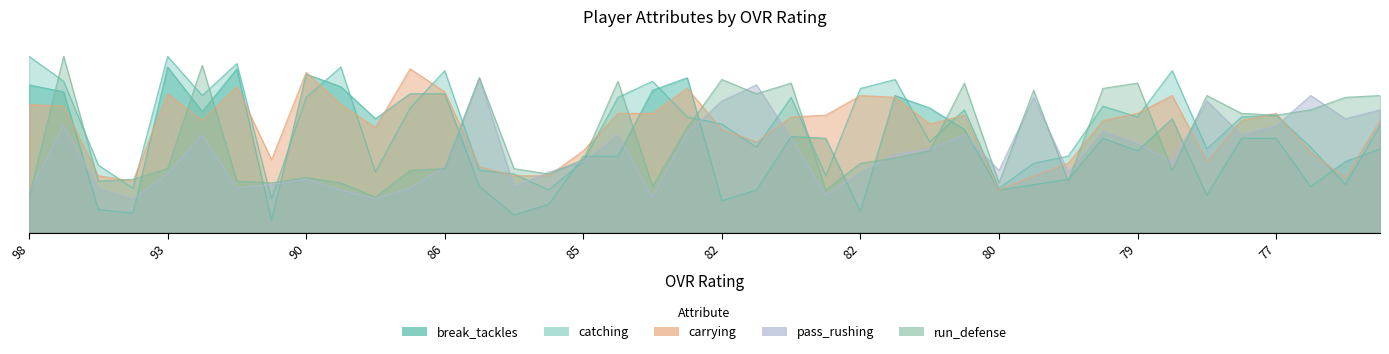

Reading left to right, what are all the values shown in this chart?

break_tackles: 0.8	0.8	0.1	0.1	0.9	0.7	0.9	0.1	0.9	0.8	0.6	0.8	0.8	0.3	0.1	0.2	0.4	0.4	0.8	0.9	0.2	0.2	0.5	0.5	0.1	0.8	0.7	0.6	0.2	0.3	0.3	0.5	0.5	0.6	0.2	0.5	0.5	0.3	0.4	0.5
catching: 1.0	0.8	0.4	0.2	1.0	0.8	0.9	0.2	0.8	0.9	0.3	0.7	0.9	0.3	0.3	0.2	0.4	0.8	0.8	0.7	0.6	0.5	0.8	0.3	0.8	0.9	0.5	0.7	0.2	0.4	0.4	0.7	0.7	0.9	0.5	0.7	0.7	0.5	0.3	0.6
carrying: 0.7	0.7	0.3	0.3	0.8	0.6	0.8	0.4	0.9	0.7	0.6	0.9	0.8	0.4	0.3	0.3	0.5	0.7	0.7	0.8	0.6	0.5	0.7	0.7	0.8	0.8	0.6	0.7	0.2	0.3	0.4	0.6	0.7	0.8	0.4	0.6	0.7	0.5	0.3	0.6
pass_rushing: 0.2	0.6	0.2	0.2	0.3	0.6	0.2	0.3	0.3	0.2	0.2	0.2	0.4	0.9	0.3	0.3	0.4	0.6	0.2	0.6	0.7	0.8	0.5	0.2	0.3	0.4	0.5	0.6	0.3	0.8	0.3	0.6	0.5	0.4	0.7	0.6	0.6	0.8	0.6	0.7
run_defense: 0.2	1.0	0.3	0.3	0.4	0.9	0.3	0.3	0.3	0.3	0.2	0.3	0.4	0.9	0.4	0.3	0.4	0.8	0.3	0.6	0.9	0.8	0.8	0.2	0.4	0.4	0.5	0.8	0.3	0.8	0.3	0.8	0.8	0.3	0.8	0.7	0.7	0.7	0.8	0.8